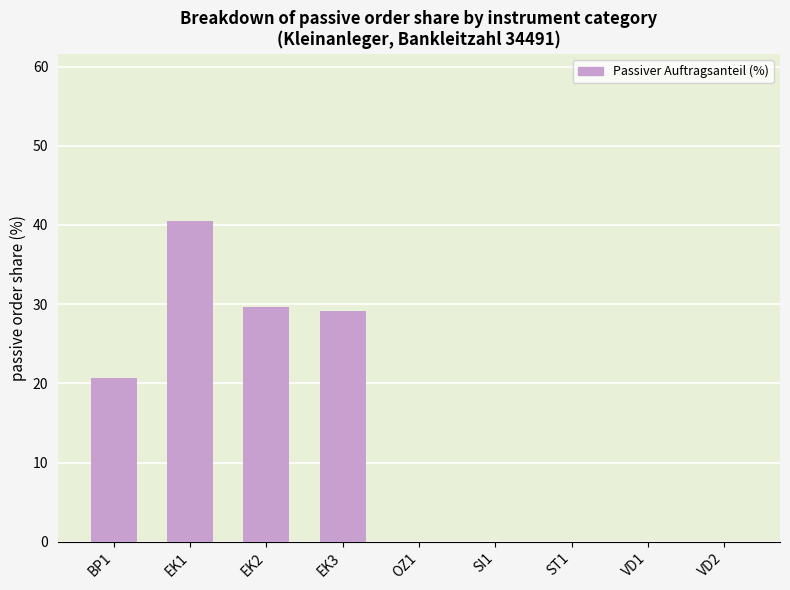

What is the change in value from EK1 to ST1?

-40.4